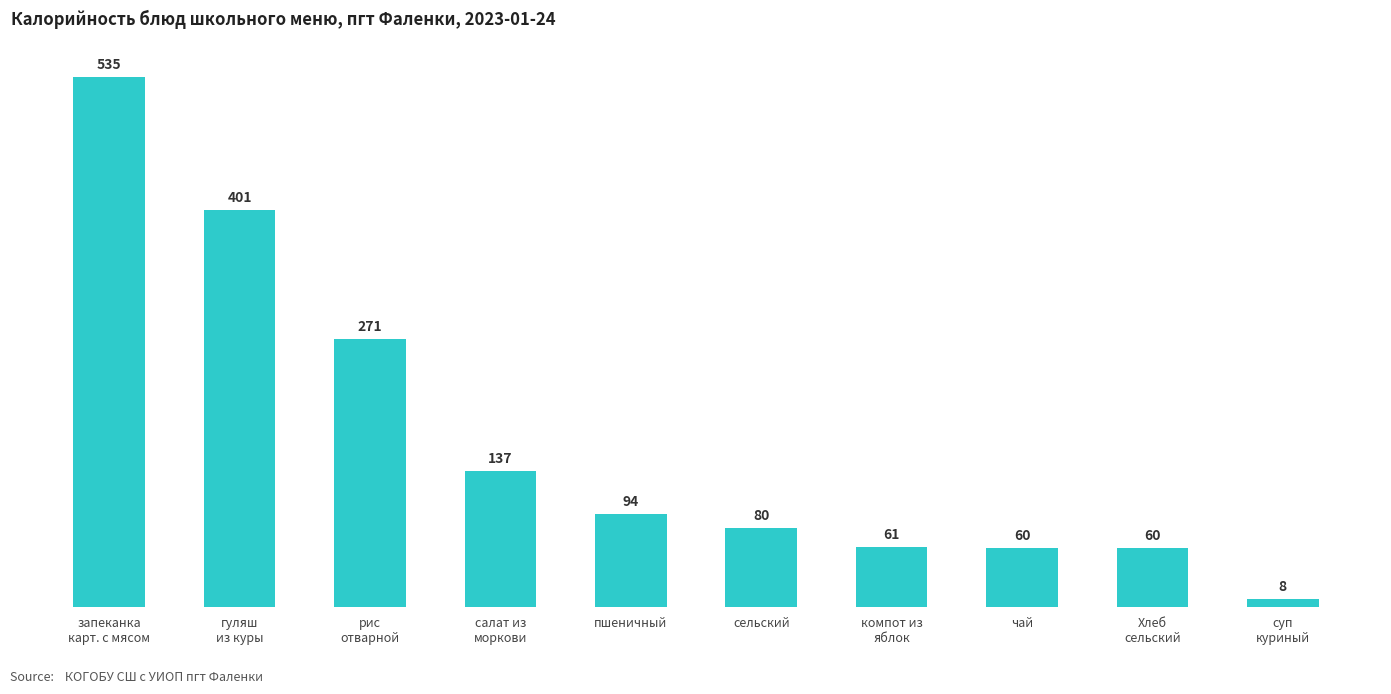

At which category does the chart reach its minimum across all series?

суп
куриный